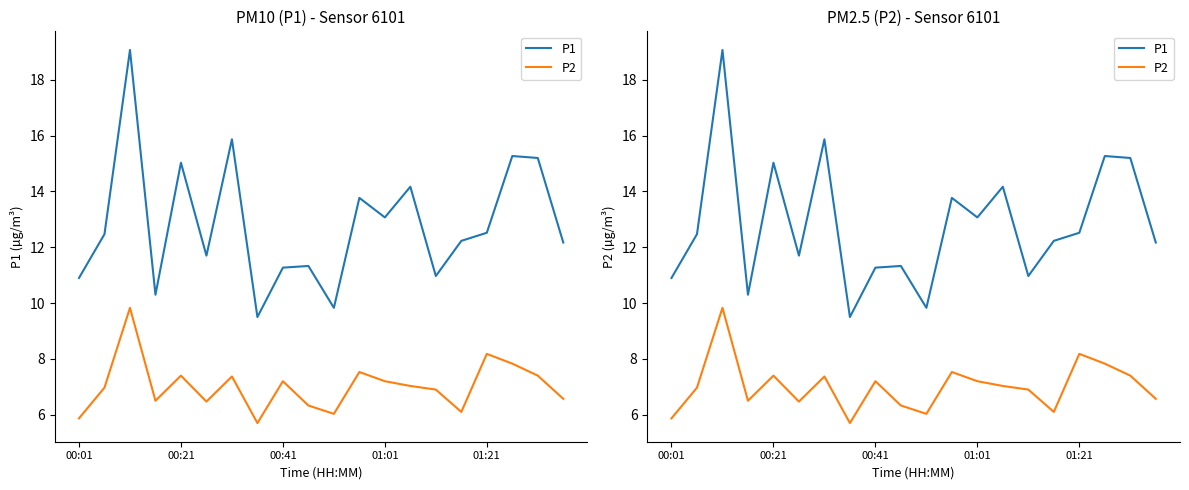

Reading left to right, transcribe all the data shown in this chart.

P1: 10.9	12.5	19.1	10.3	15.0	11.7	15.9	9.5	11.3	11.3	9.8	13.8	13.1	14.2	11.0	12.2	12.5	15.3	15.2	12.2
P2: 5.9	7.0	9.8	6.5	7.4	6.5	7.4	5.7	7.2	6.3	6.0	7.5	7.2	7.0	6.9	6.1	8.2	7.8	7.4	6.6